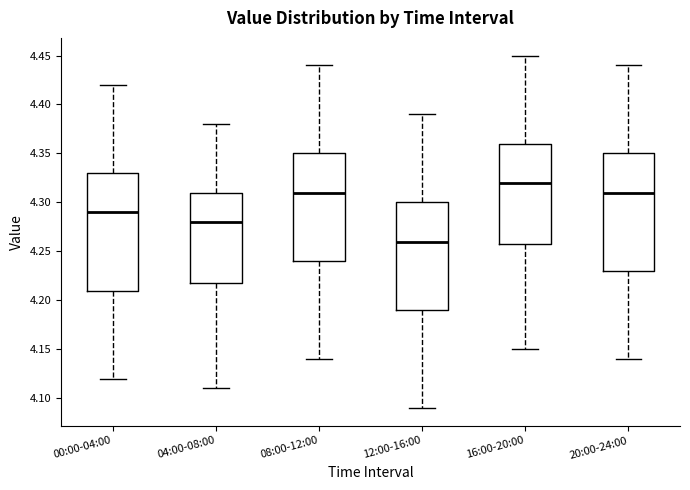

Where is the lower edge of the box for 04:00-08:00 on the y-axis? The values are not printed on the chart, so give them approximately, as read against the axis.

4.22